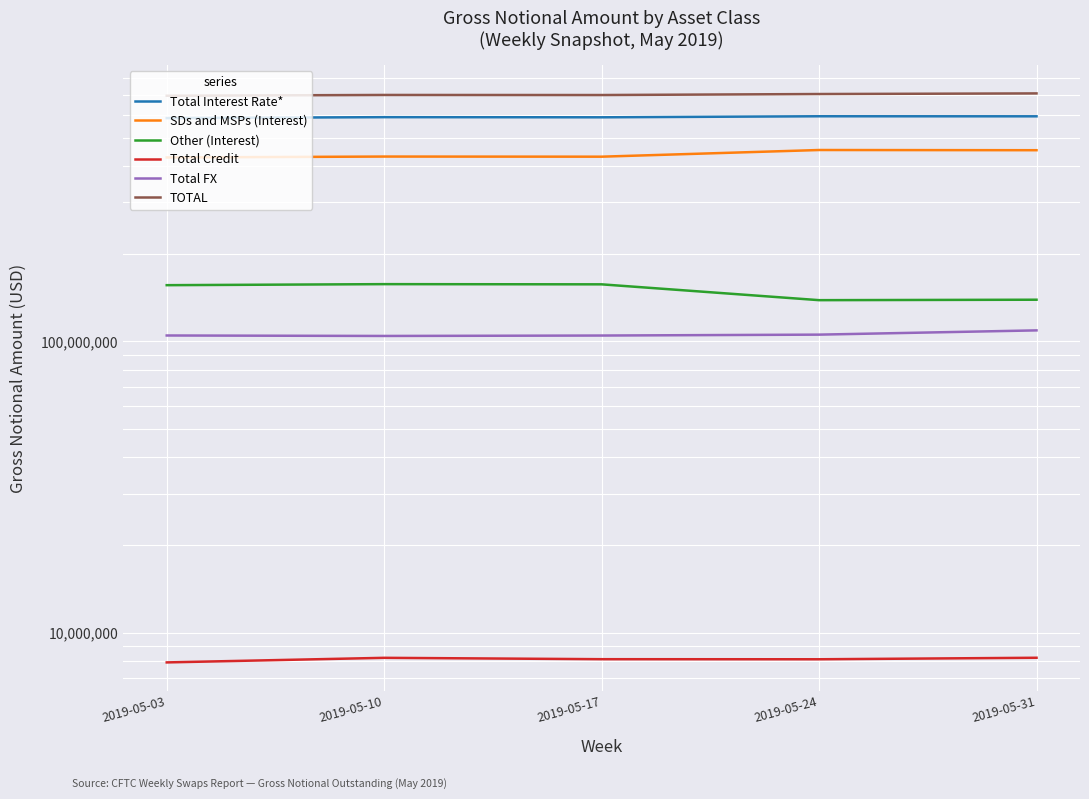

True or false: Total Interest Rate* and Total FX cross at least once.

False